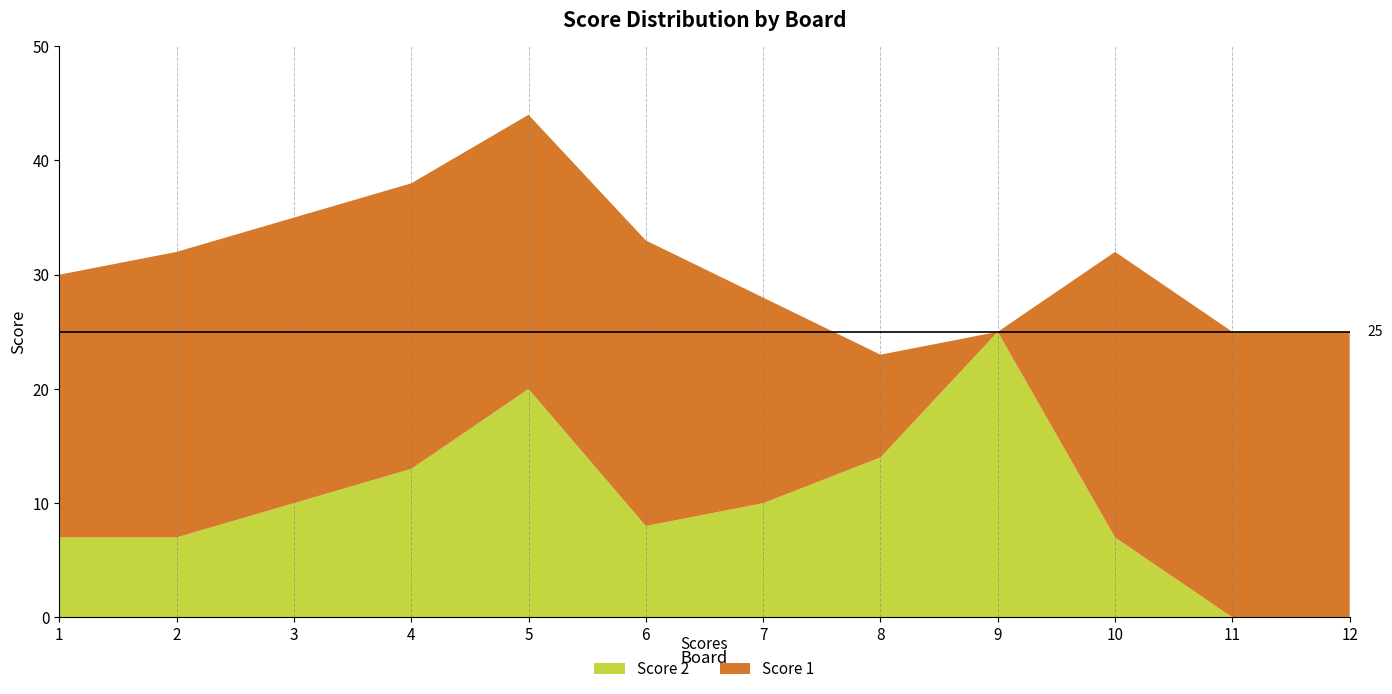

Reading right to left, what are all the values shown in this chart?

Score 2: 12=0	11=0	10=7	9=25	8=14	7=10	6=8	5=20	4=13	3=10	2=7	1=7
Score 1: 12=25	11=25	10=25	9=0	8=9	7=18	6=25	5=24	4=25	3=25	2=25	1=23